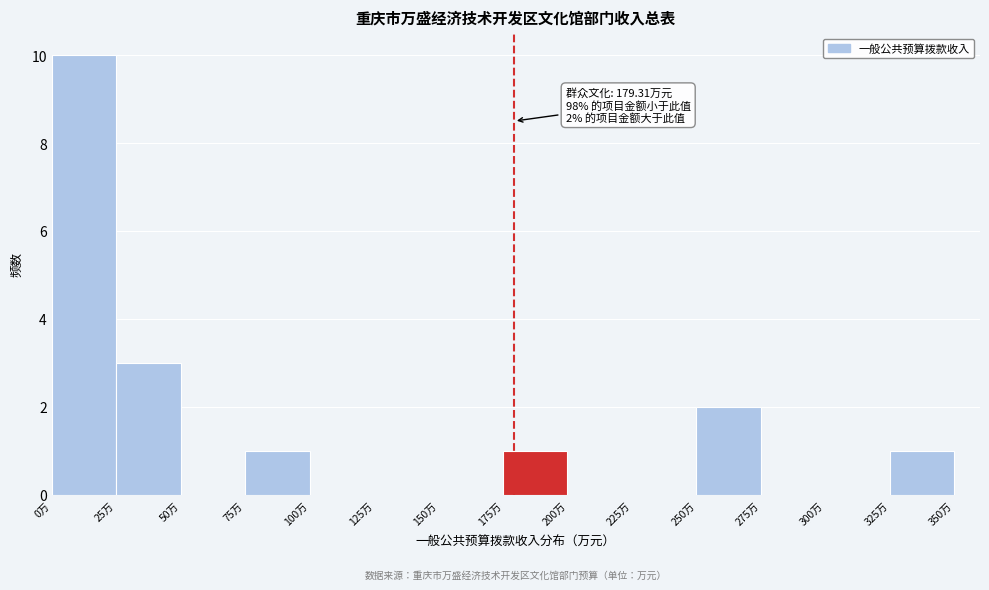

Which range on the x-axis has the tallest bar?

0 to 25